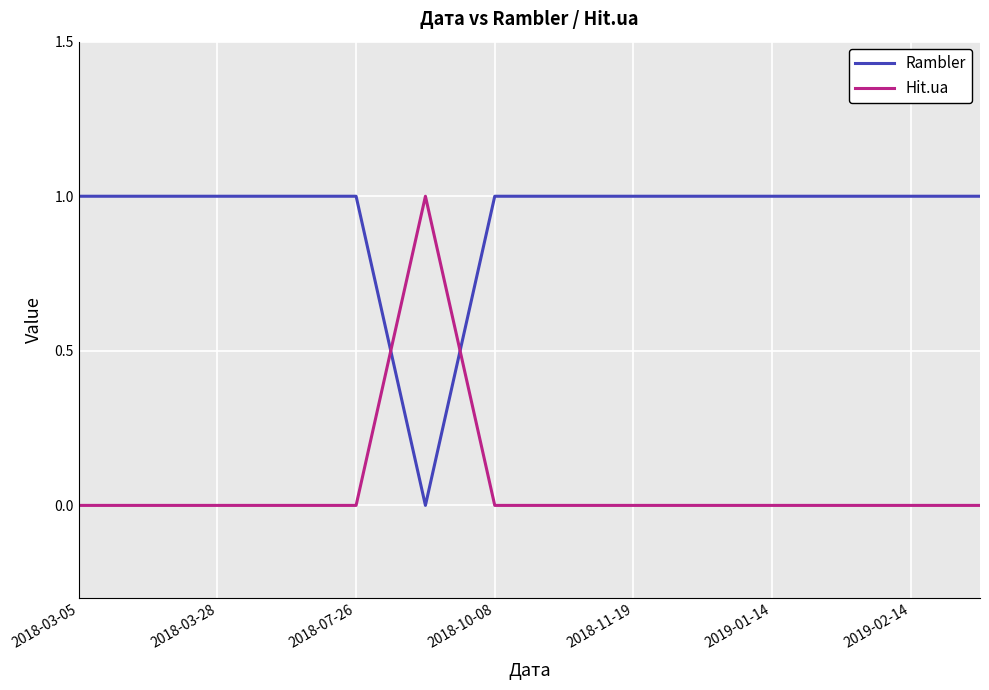

Rank the series by their average value, from highest to lowest.

Rambler, Hit.ua